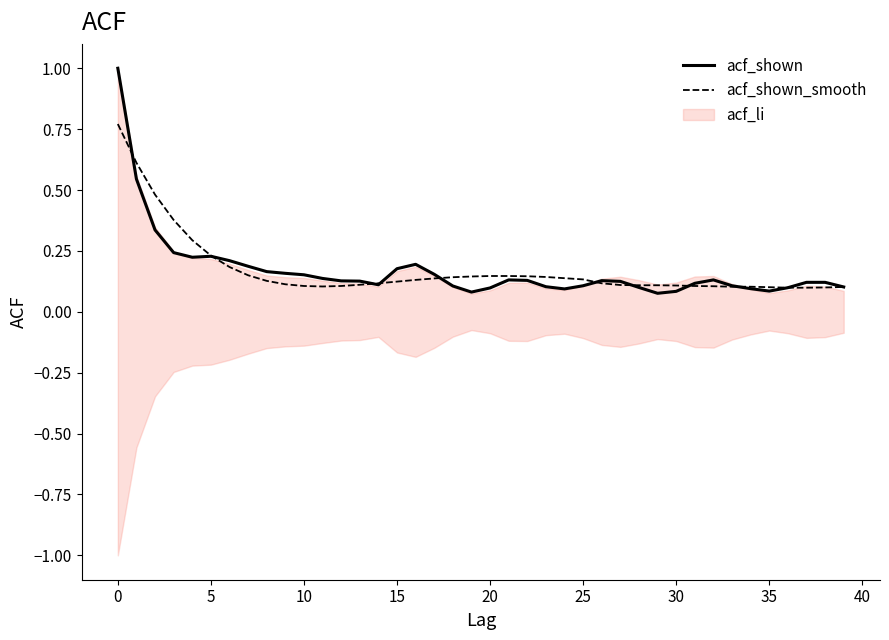

Reading left to right, extract all data points from this chart.

acf_shown: 1.0	0.5	0.3	0.2	0.2	0.2	0.2	0.2	0.2	0.2	0.2	0.1	0.1	0.1	0.1	0.2	0.2	0.2	0.1	0.1	0.1	0.1	0.1	0.1	0.1	0.1	0.1	0.1	0.1	0.1	0.1	0.1	0.1	0.1	0.1	0.1	0.1	0.1	0.1	0.1
acf_shown_smooth: 0.8	0.6	0.5	0.4	0.3	0.2	0.2	0.1	0.1	0.1	0.1	0.1	0.1	0.1	0.1	0.1	0.1	0.1	0.1	0.1	0.1	0.1	0.1	0.1	0.1	0.1	0.1	0.1	0.1	0.1	0.1	0.1	0.1	0.1	0.1	0.1	0.1	0.1	0.1	0.1